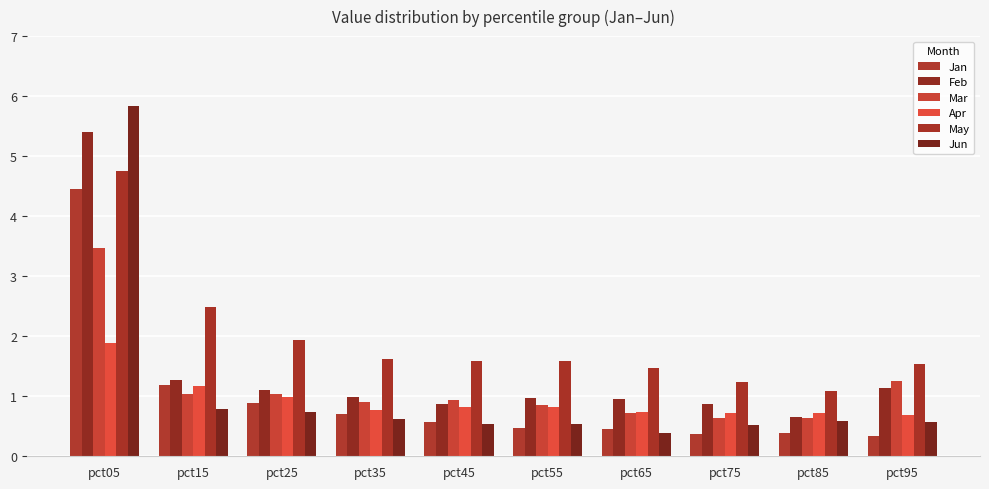

What is the spread (max minus min) of values at pct85?

0.7